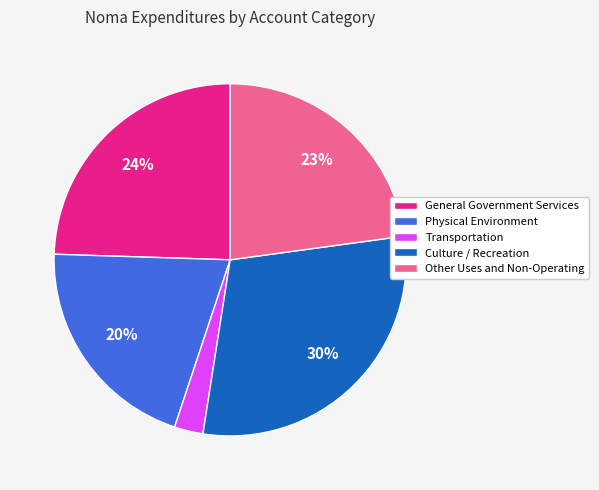

Which has a higher value, Transportation or Other Uses and Non-Operating?

Other Uses and Non-Operating